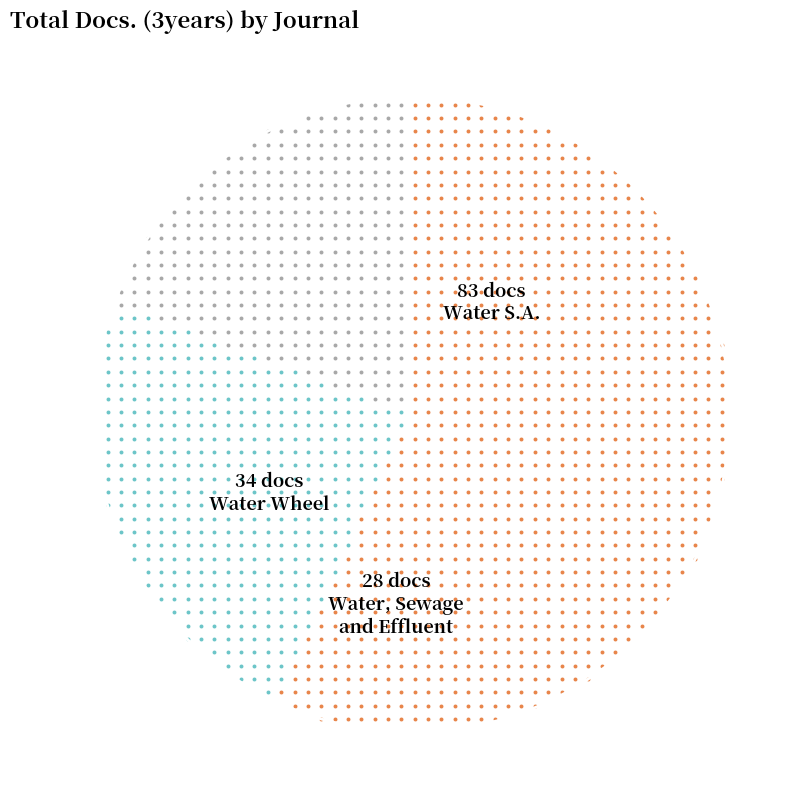

Is Water S.A. the majority of the pie?

Yes